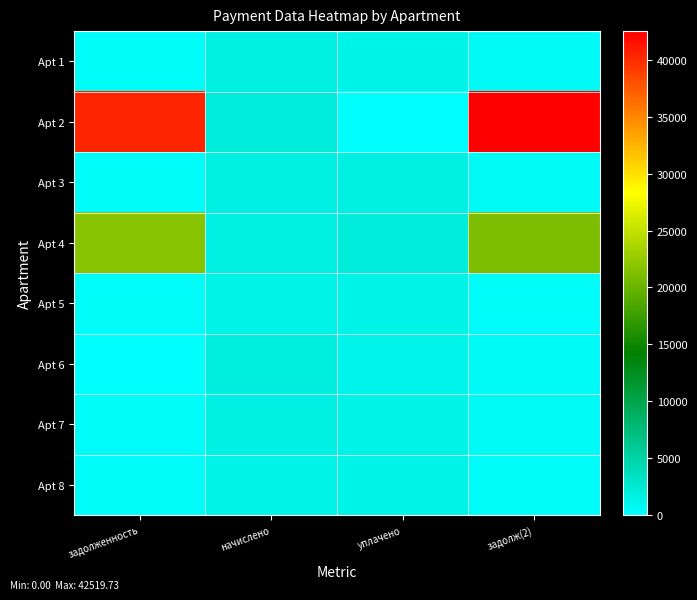

How many data points does each series have?

4